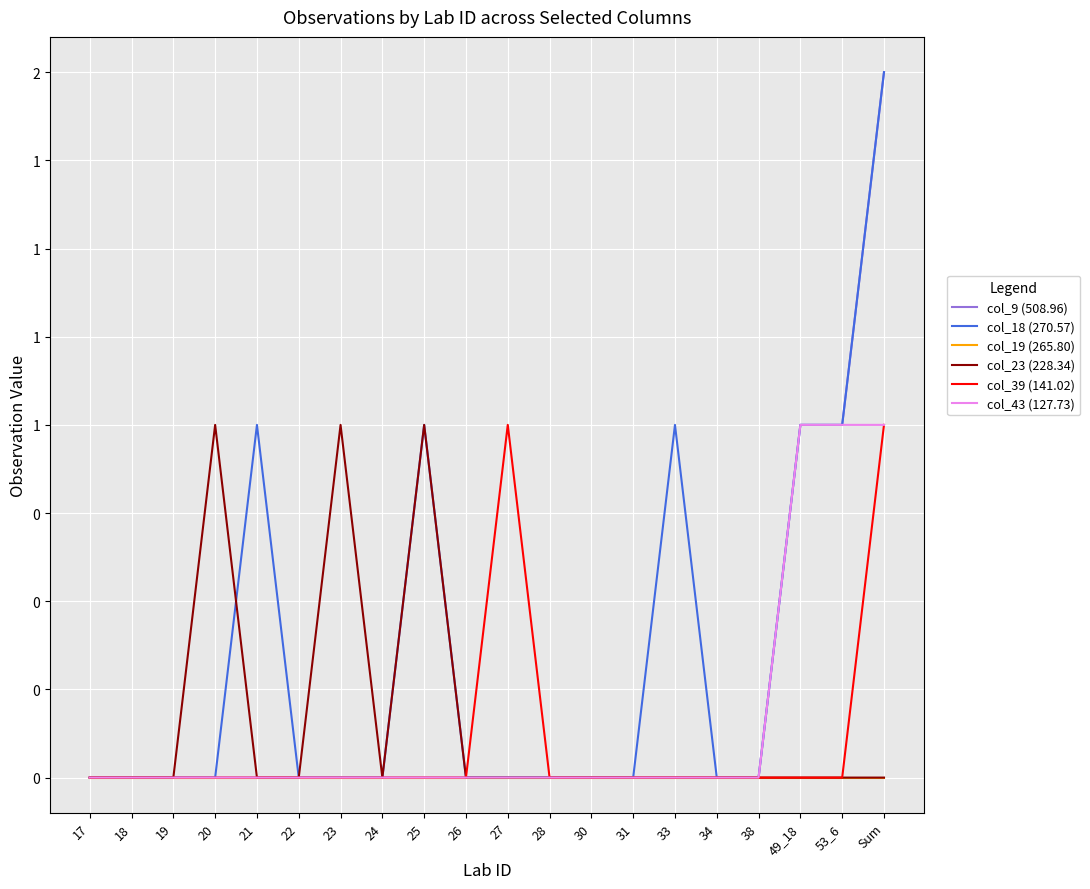

True or false: col_19 (265.80) and col_43 (127.73) cross at least once.

False